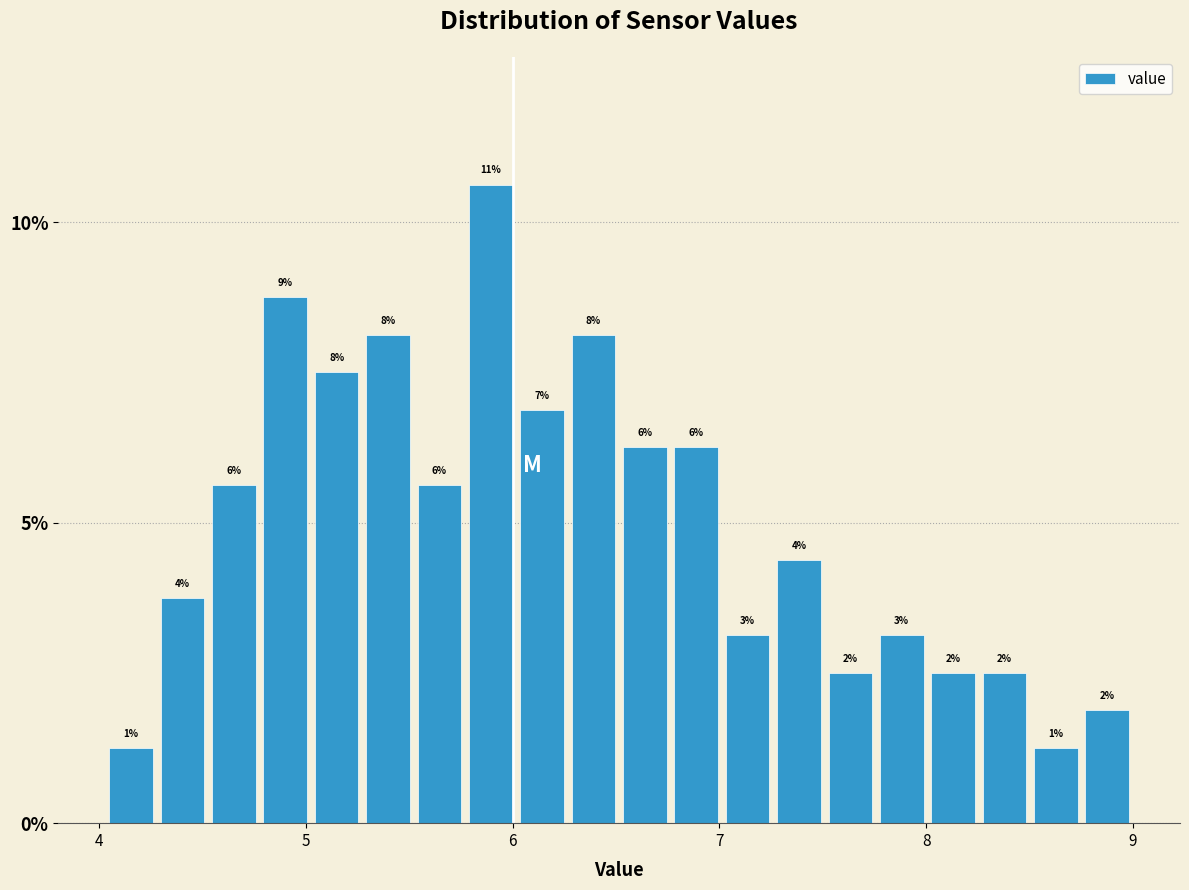

Around what value on the x-axis is the tallest bar? Give the approximate position of its centre, as read against the axis.

5.9